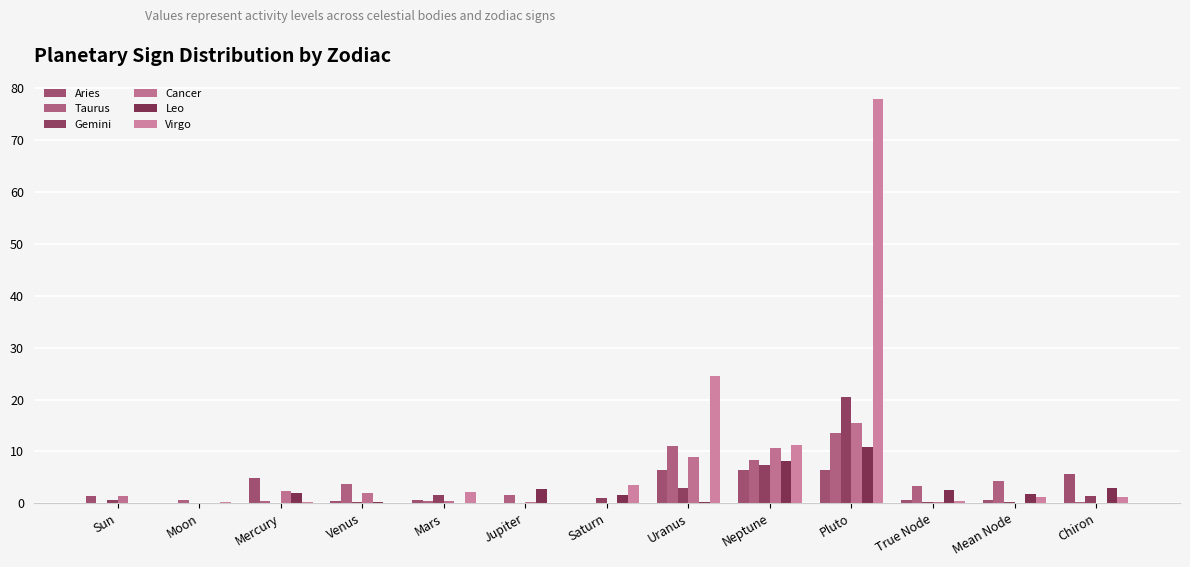

Reading right to left, transcribe all the data shown in this chart.

Aries: 5.6	0.6	0.7	6.4	6.3	6.4	0.0	0.0	0.7	0.4	4.9	0.1	1.4
Taurus: 0.2	4.2	3.4	13.5	8.3	11.1	0.0	1.7	0.4	3.7	0.5	0.5	0.0
Gemini: 1.5	0.2	0.3	20.5	7.4	3.0	1.0	0.0	1.7	0.2	0.0	0.1	0.6
Cancer: 0.1	0.1	0.3	15.5	10.7	8.9	0.1	0.3	0.4	1.9	2.4	0.1	1.3
Leo: 3.0	1.8	2.6	10.8	8.1	0.2	1.7	2.8	0.0	0.2	2.0	0.0	0.0
Virgo: 1.2	1.2	0.4	77.9	11.1	24.5	3.4	0.1	2.2	0.0	0.2	0.3	0.1